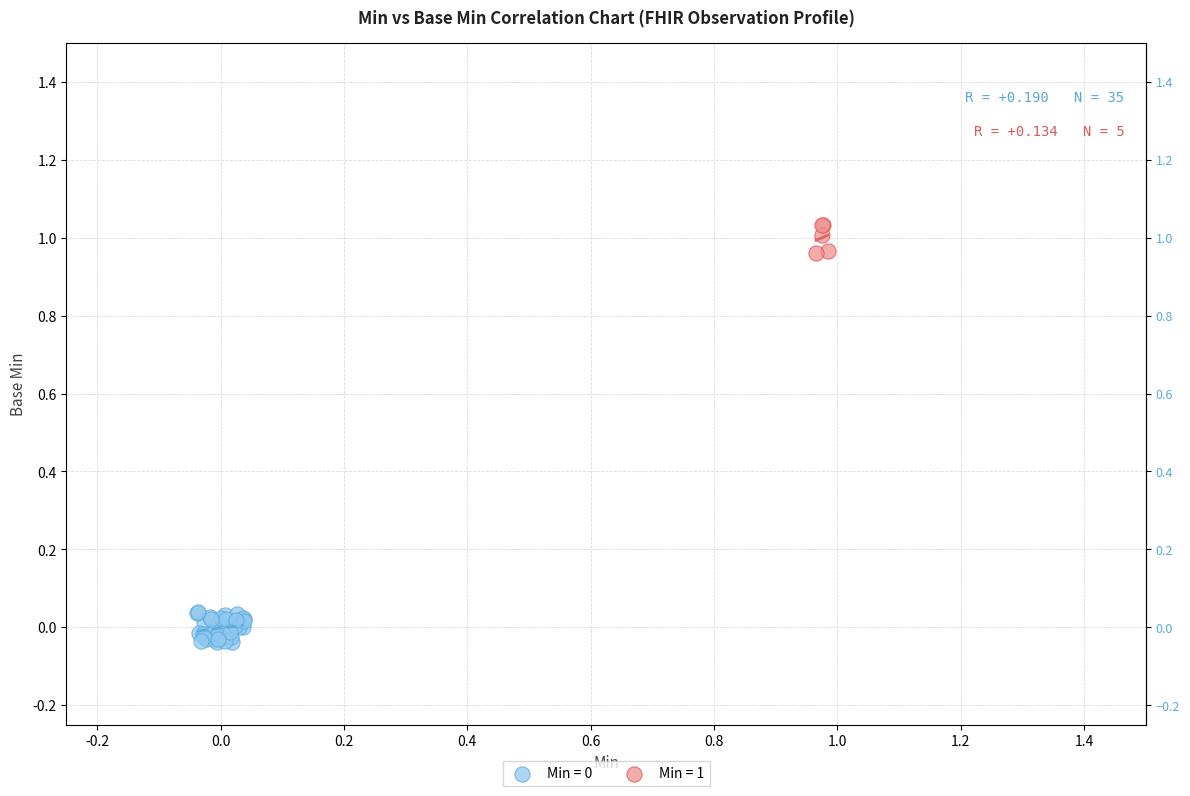

Which series contains the highest Y value?

Min = 1